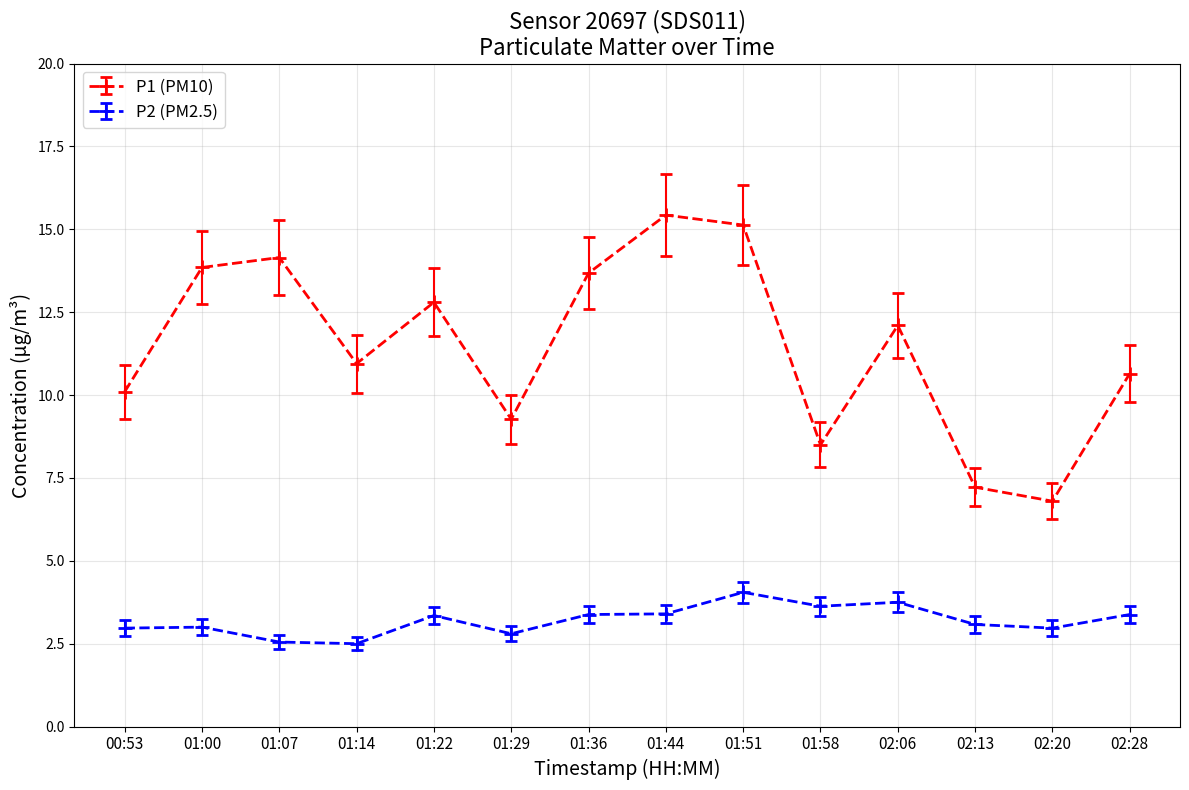

What is the value of the P1 (PM10) point at the 14th from the left?

10.7